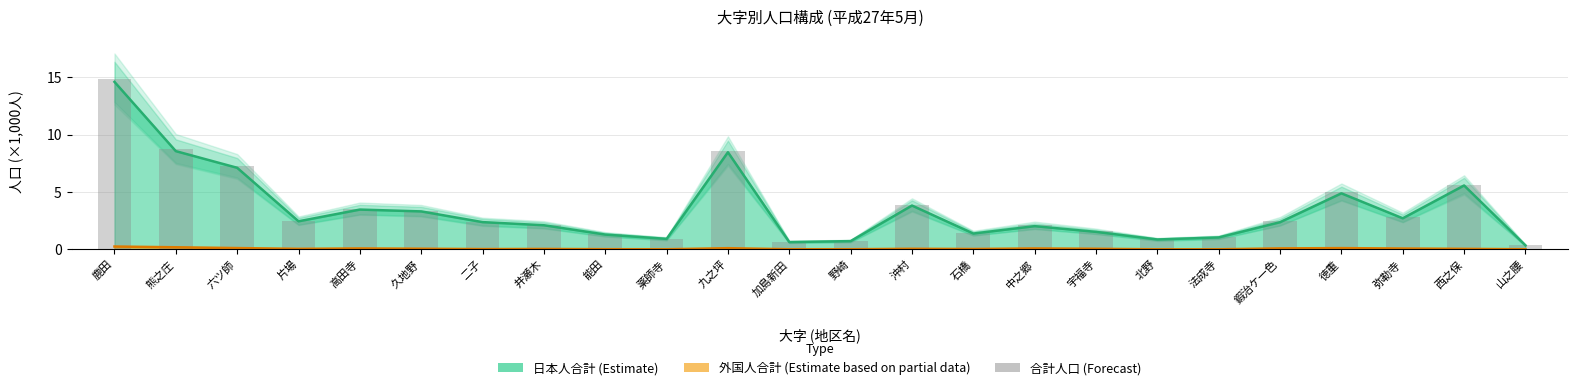

At which category does the chart reach its minimum across all series?

山之腰